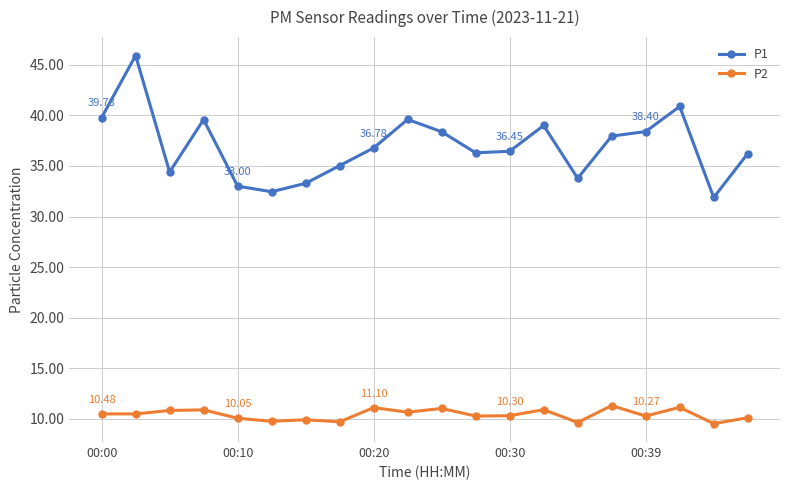

What is the average value of the P2 series?

10.4